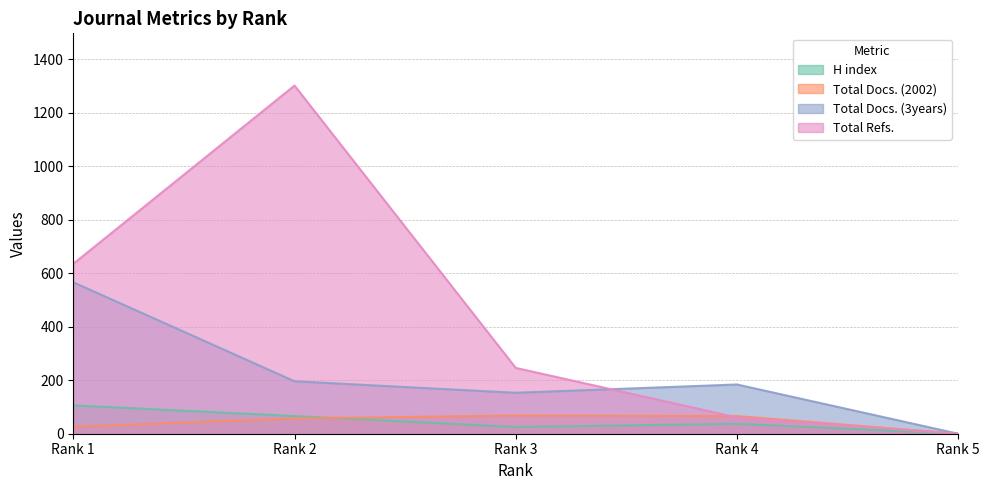

How many values in the H index series are below 37?

2